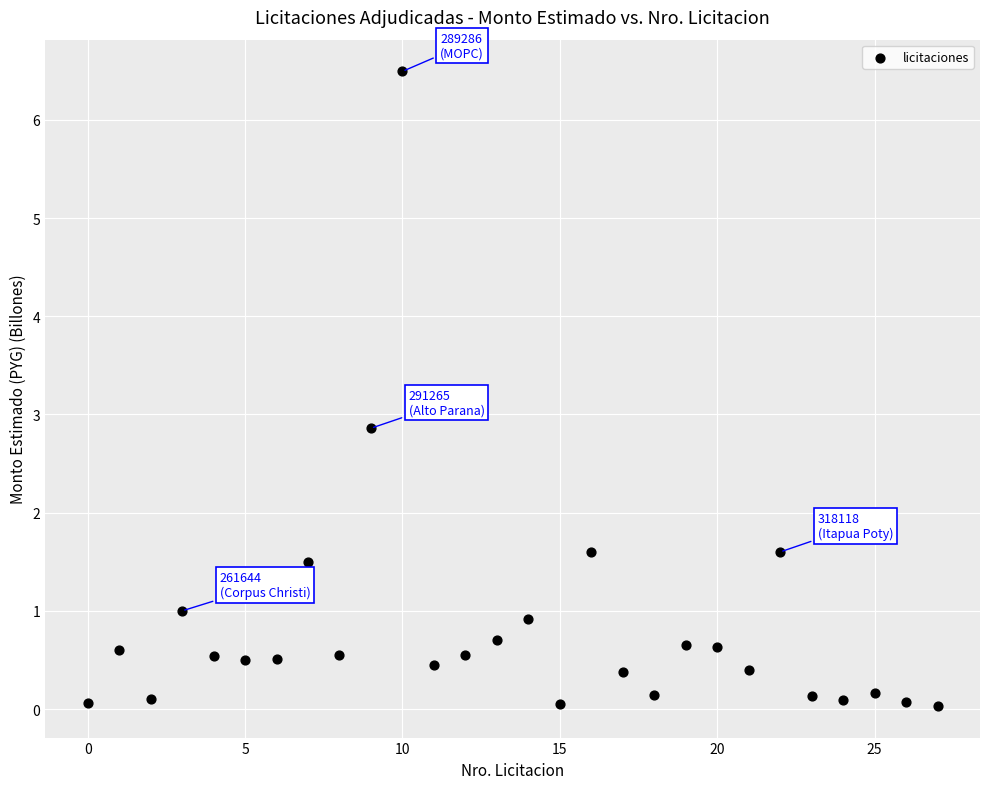

What Y value in the scatter plot is closest to 3?

2.9